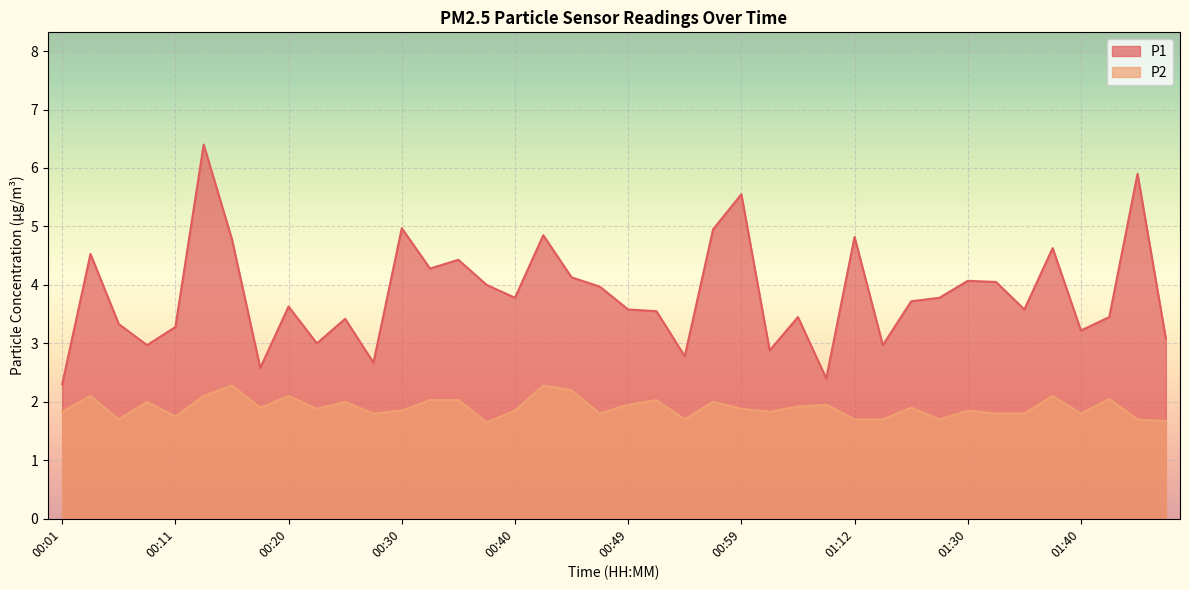

What is the difference between the second highest and minimum values in the P2 series?

0.6